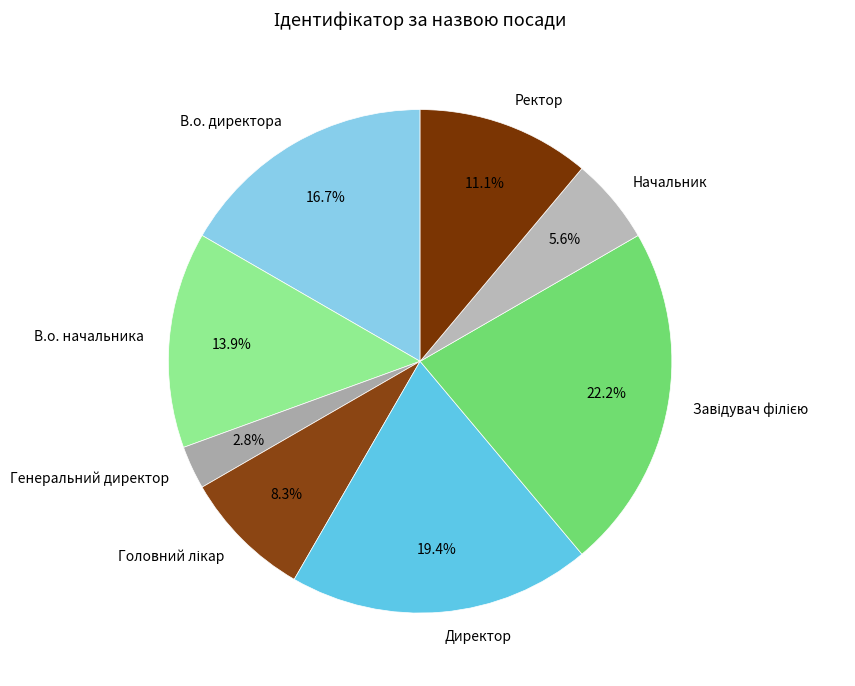

Which category has the smallest portion of the pie?

Генеральний директор